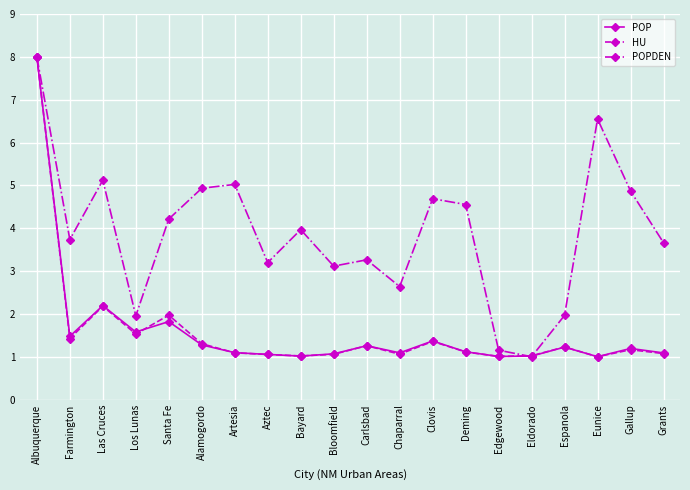

Which category has the highest value across all series?

Albuquerque